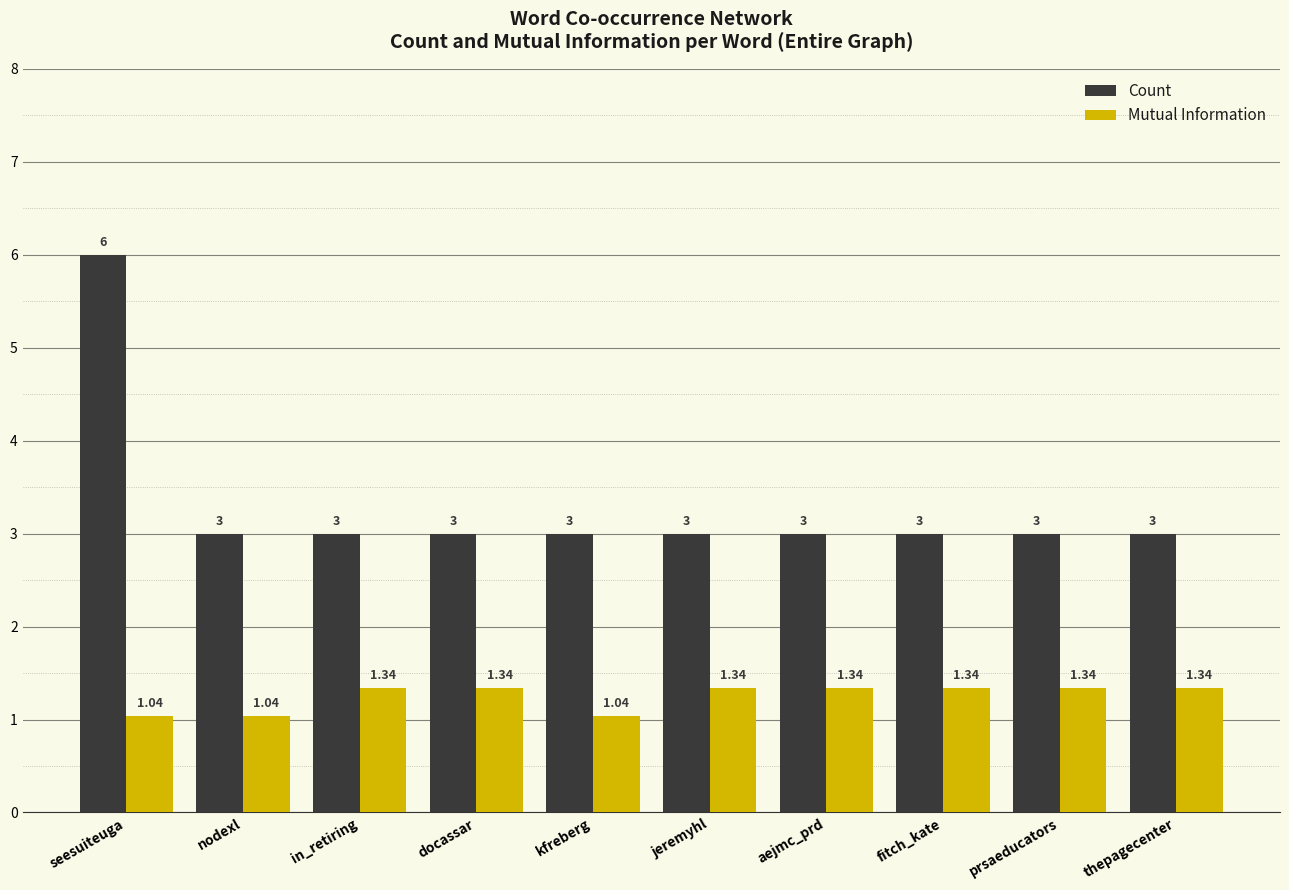

Read the Count value at docassar.

3.0